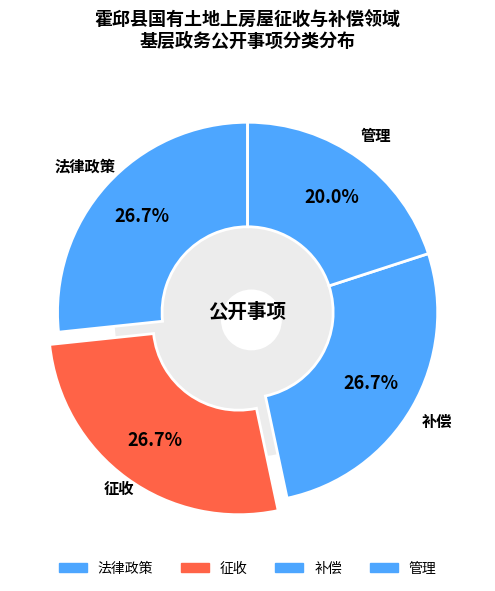

Which category has the biggest portion of the pie?

法律政策